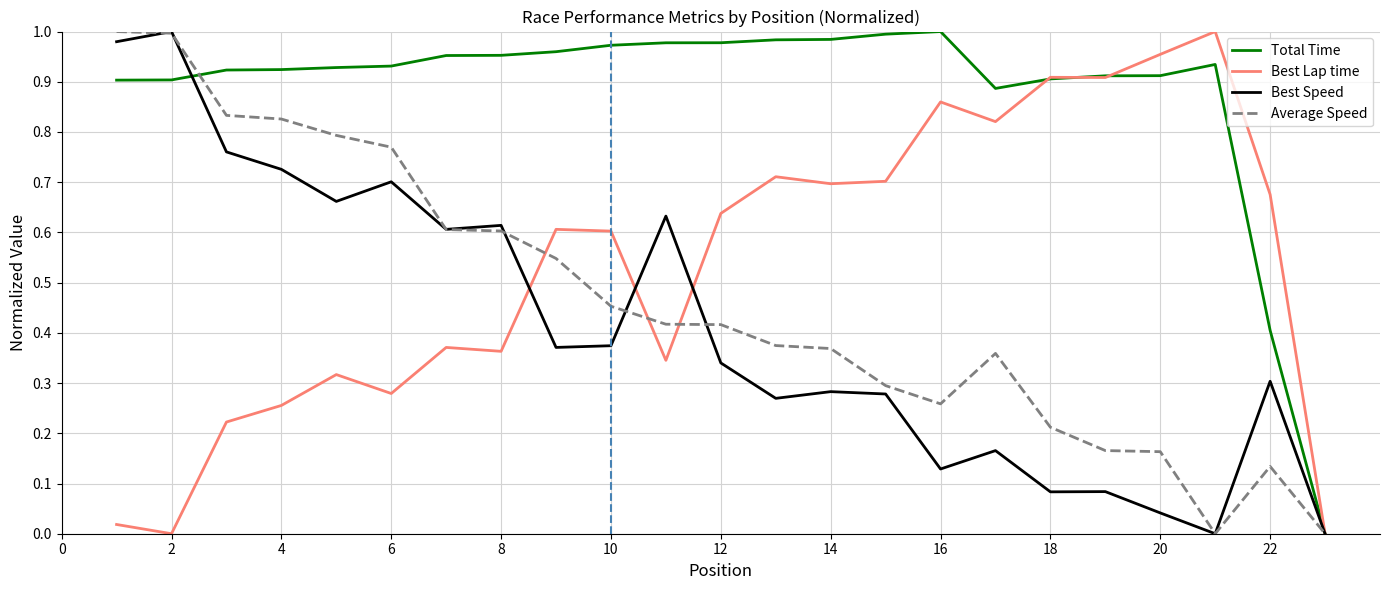

Which series has the largest total across all categories?

Total Time